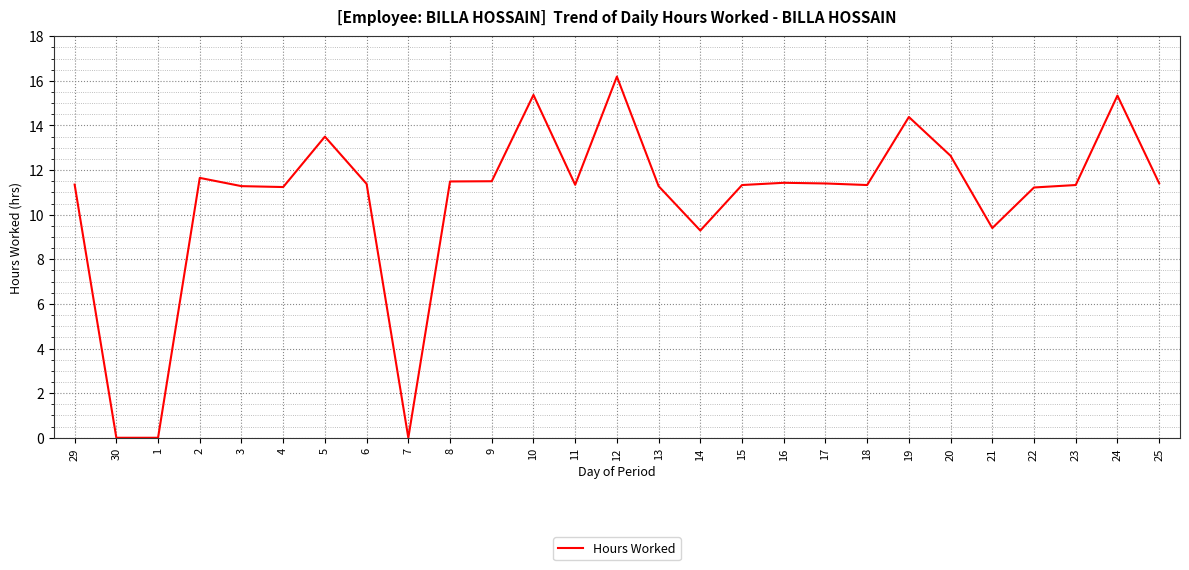

What position from the left is 2?

4